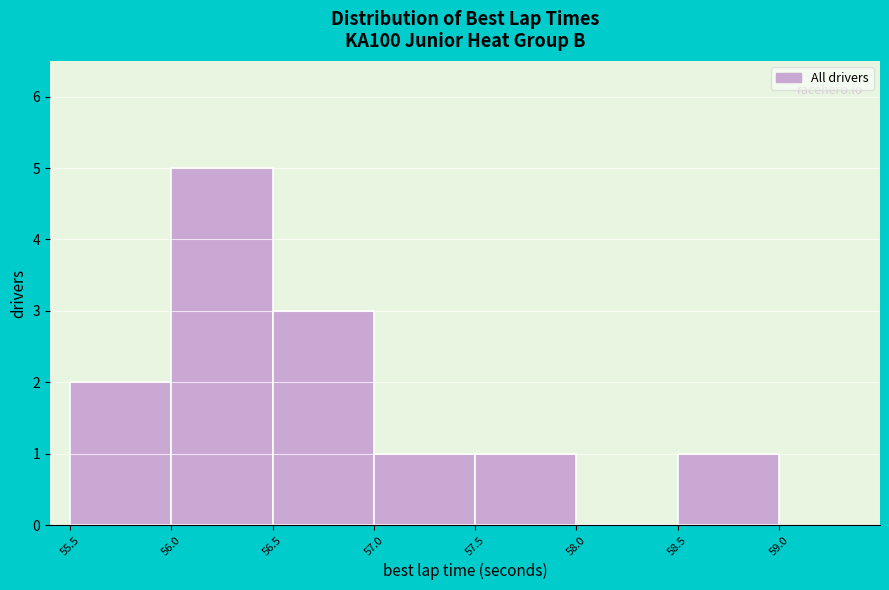

Reading left to right, list every bar in this chart as the range it spans on the x-axis followed by its height. The values are not printed on the chart, so give them approximately, as read against the axis.

55.5 to 56.0: 2
56.0 to 56.5: 5
56.5 to 57.0: 3
57.0 to 57.5: 1
57.5 to 58.0: 1
58.0 to 58.5: 0
58.5 to 59.0: 1